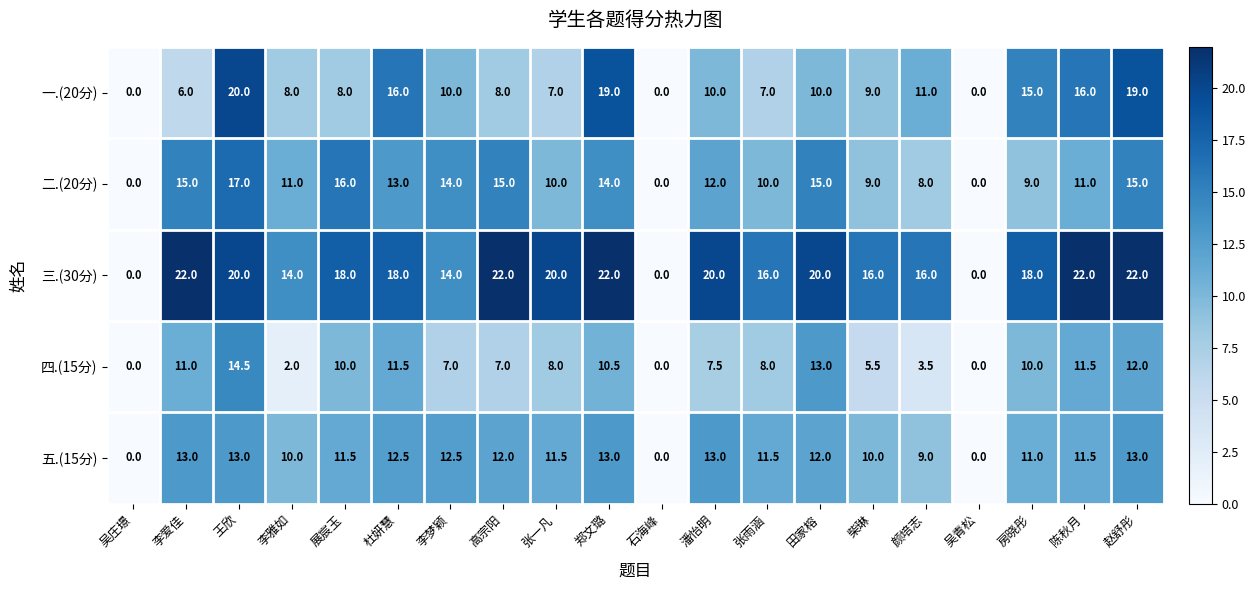

Where does the 三.(30分) series first go above 18?

李爱佳